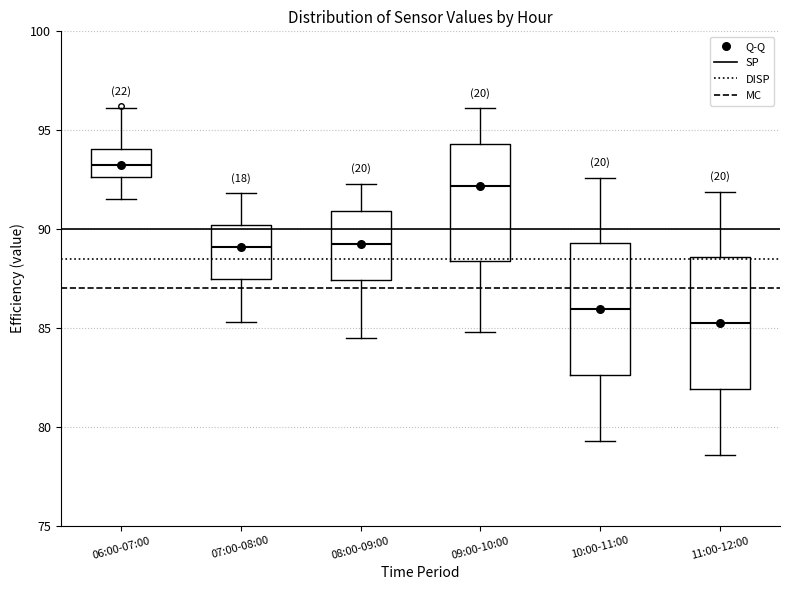

Which box's median line is the highest?

06:00-07:00